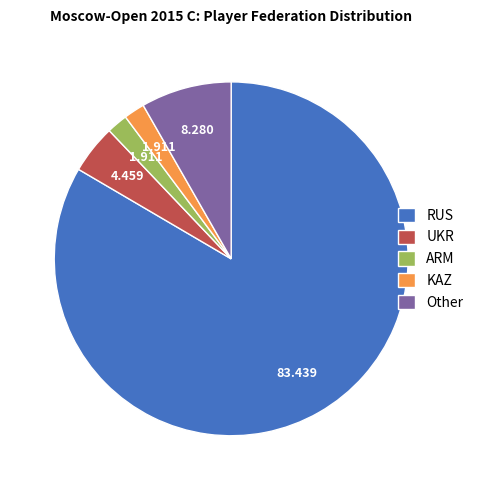

Is the sum of RUS and Other greater than half?

Yes